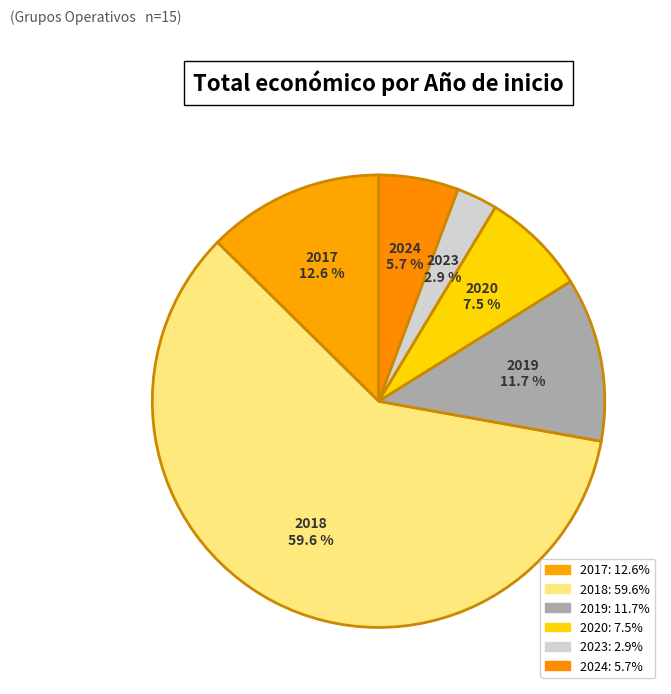

Count the number of slices in the pie.

6